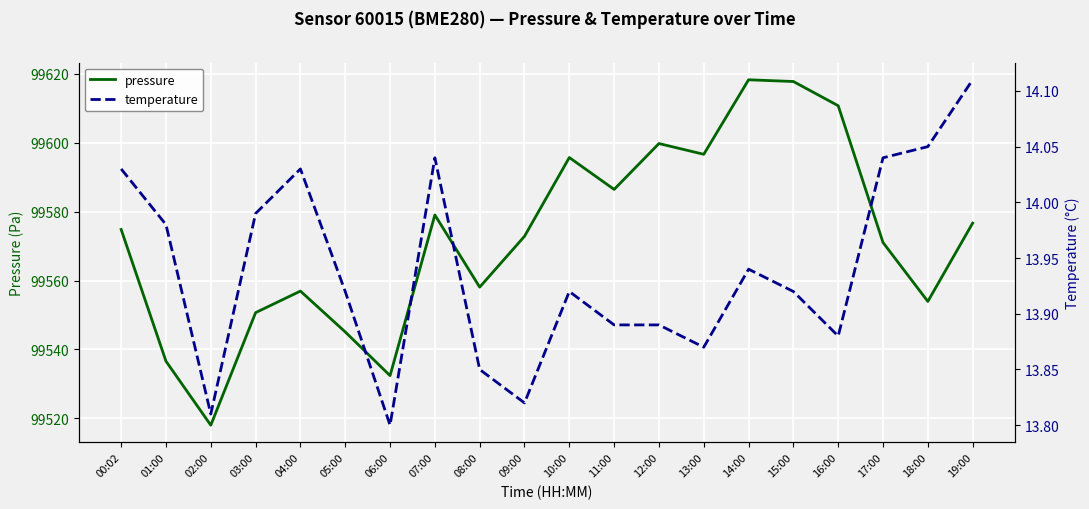

Where is temperature nearest to the value 13?

06:00